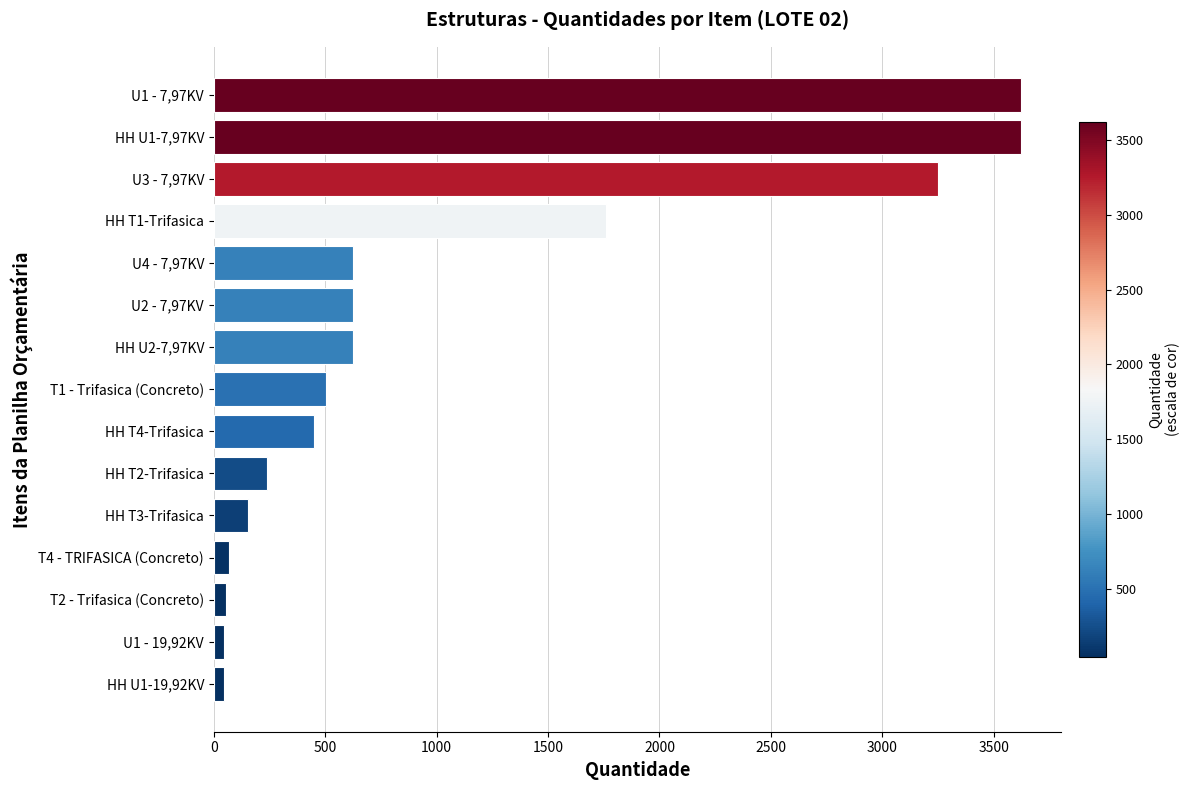

How many categories are shown in the chart?

15